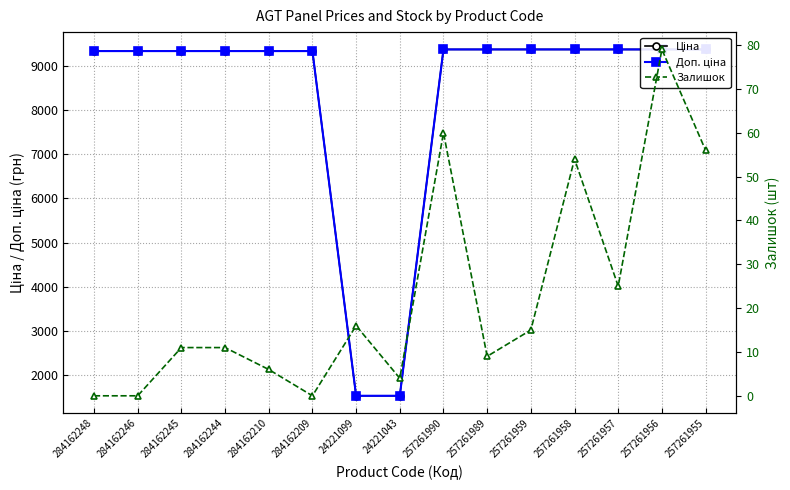

What is the lowest value of the Доп. ціна series?

1527.0